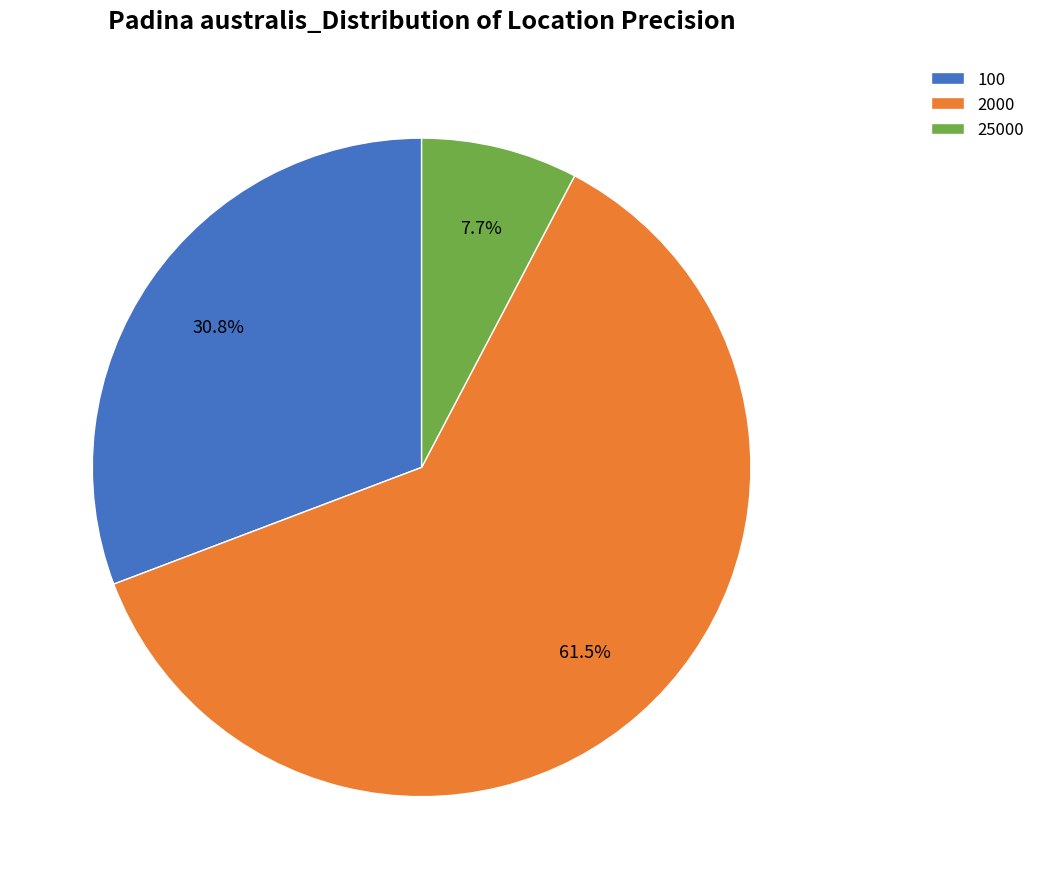

Rank the categories by value from highest to lowest.

2000, 100, 25000